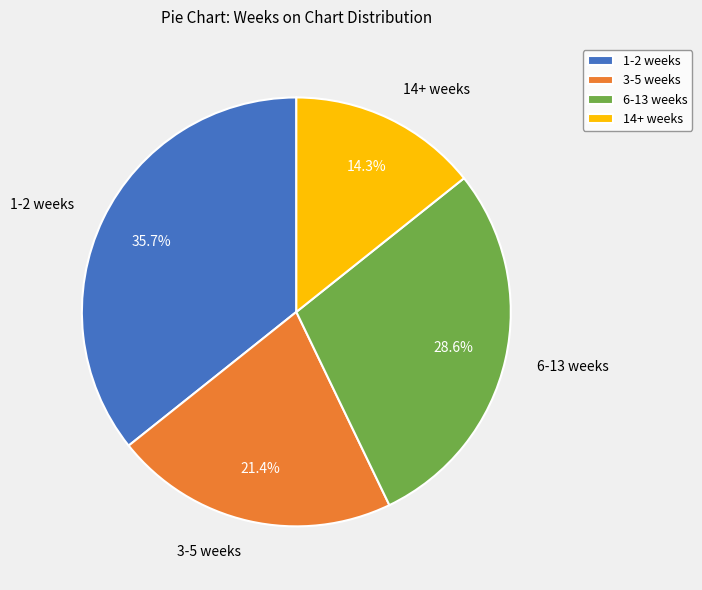

Is there any slice that represents more than half of the pie?

No